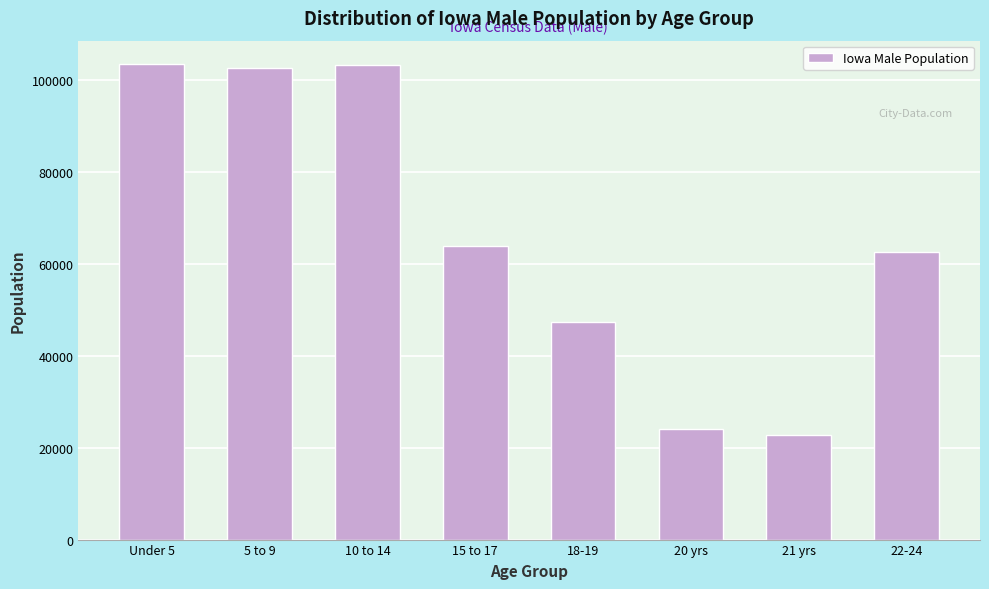

Which has a higher value, 10 to 14 or 18-19?

10 to 14